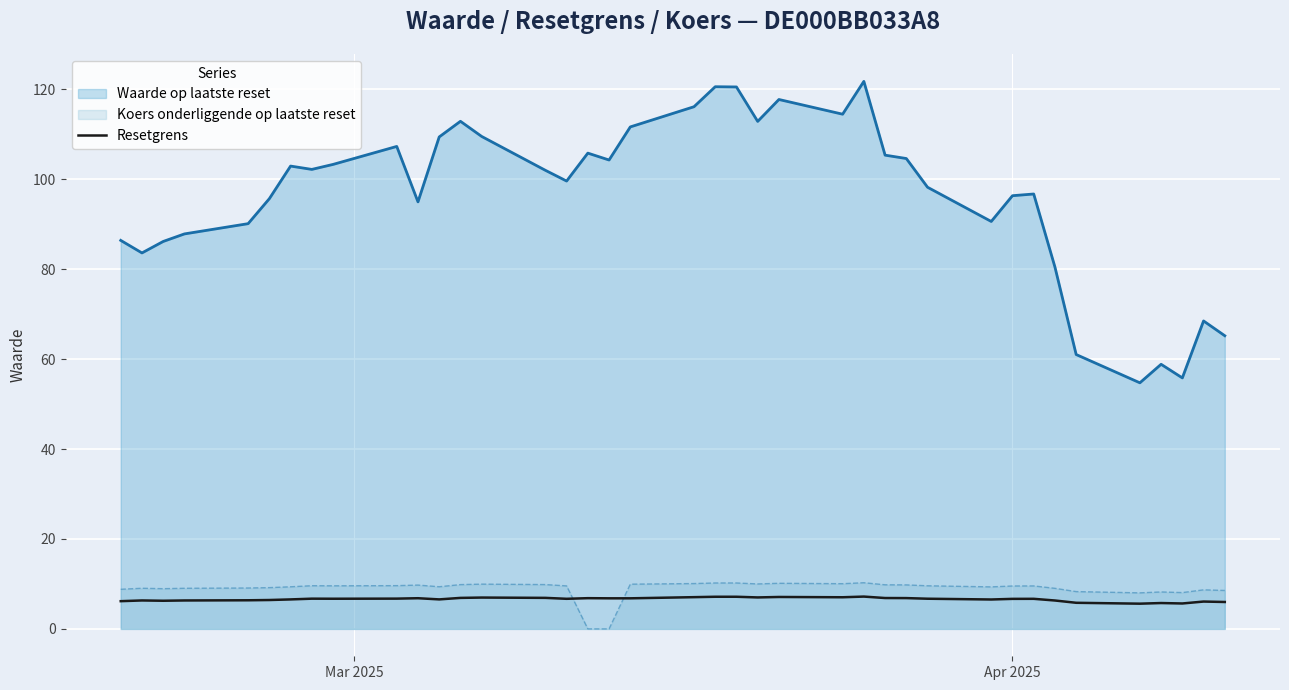

What is the lowest value of the Waarde op laatste reset series?

54.7